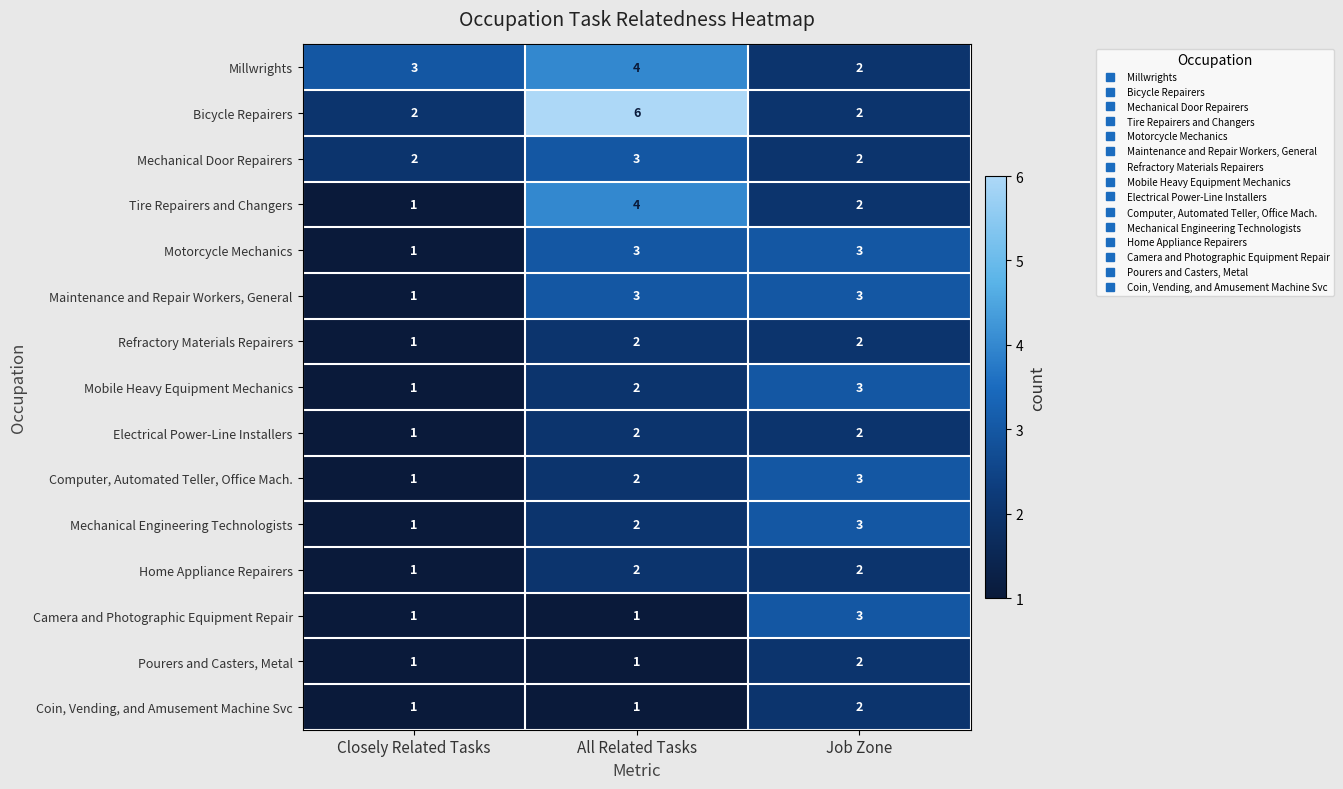

What is the greatest value displayed?

6